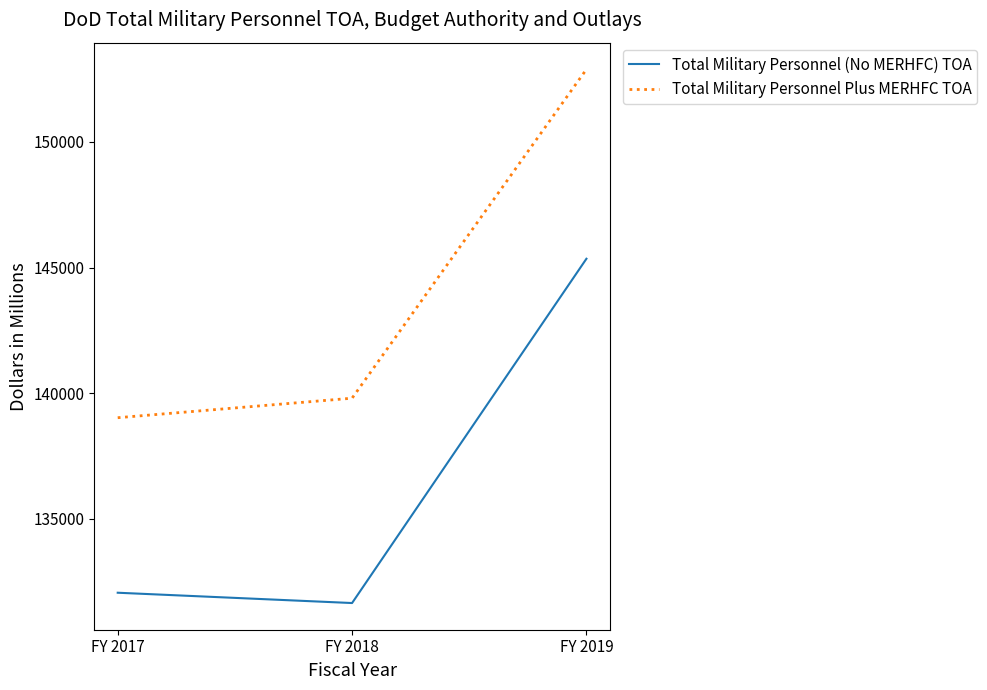

Reading left to right, what are all the values shown in this chart?

Total Military Personnel (No MERHFC) TOA: FY 2017=132067	FY 2018=131657	FY 2019=145350
Total Military Personnel Plus MERHFC TOA: FY 2017=139028	FY 2018=139804	FY 2019=152883